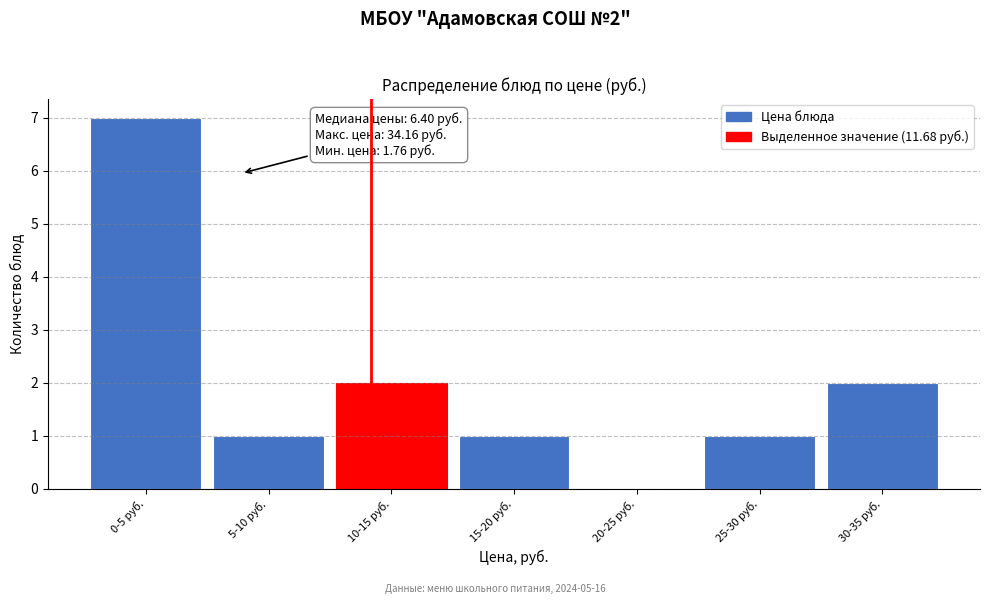

Reading left to right, list all the values displayed in this chart.

0-5 руб.=7	5-10 руб.=1	10-15 руб.=2	15-20 руб.=1	20-25 руб.=0	25-30 руб.=1	30-35 руб.=2